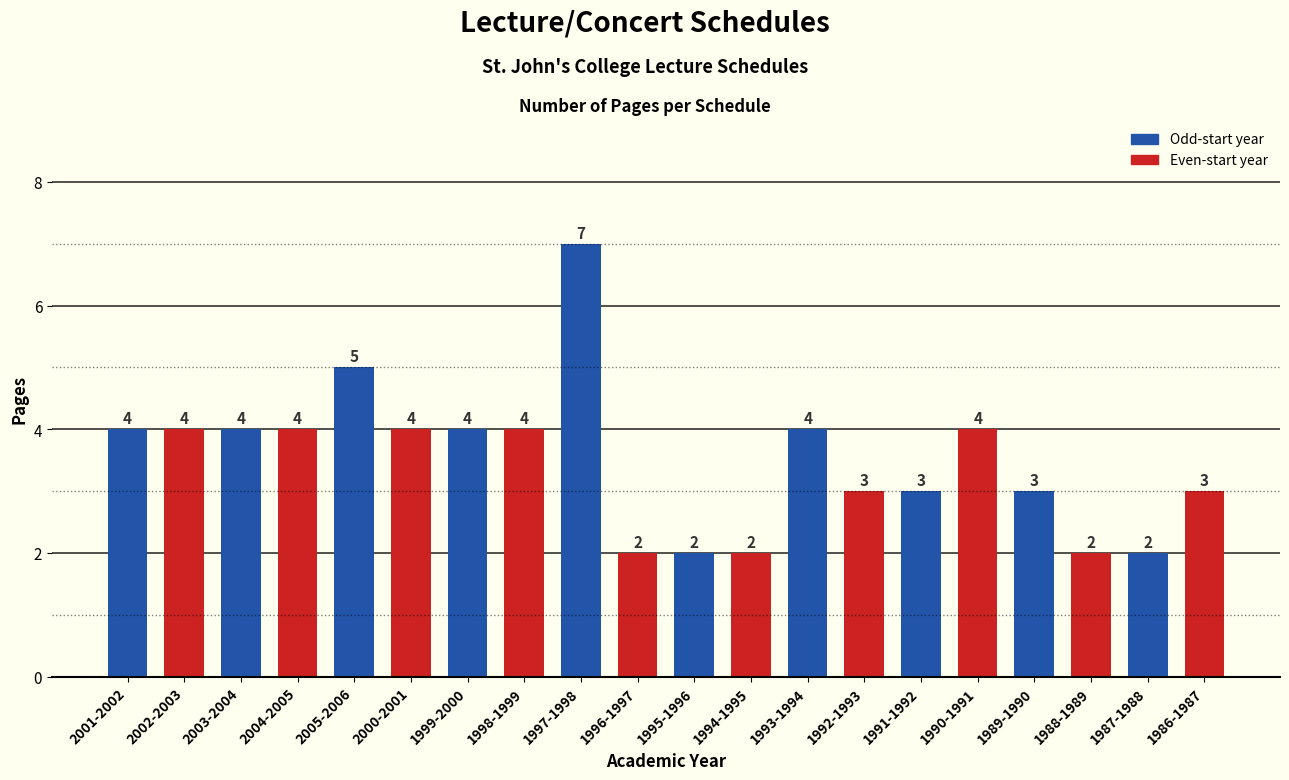

What is the label of the 3rd bar from the right?

1988-1989